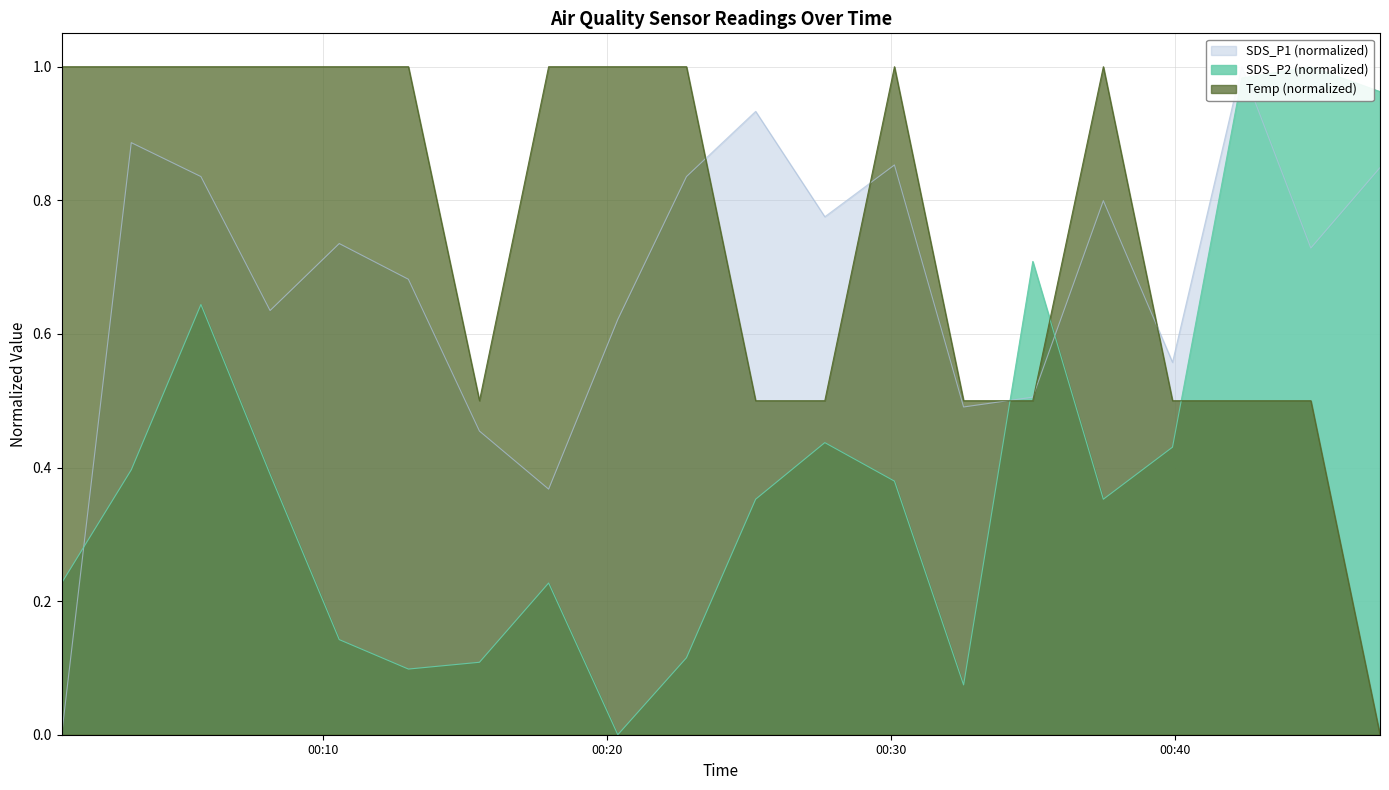

How many distinct data groups are displayed?

3